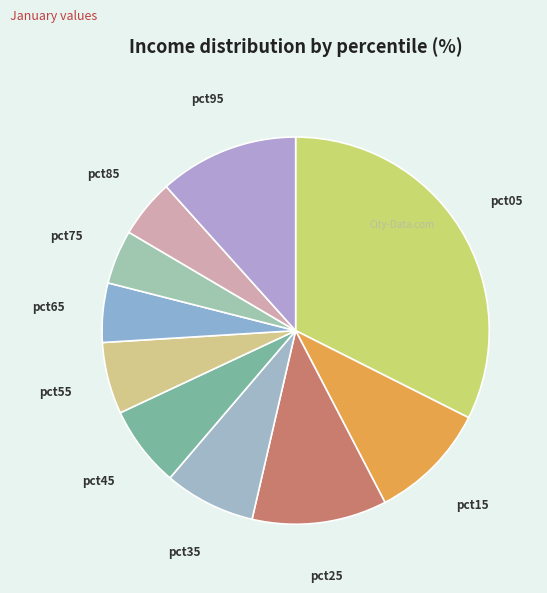

Combined, do pct65 and pct45 account for over 50%?

No